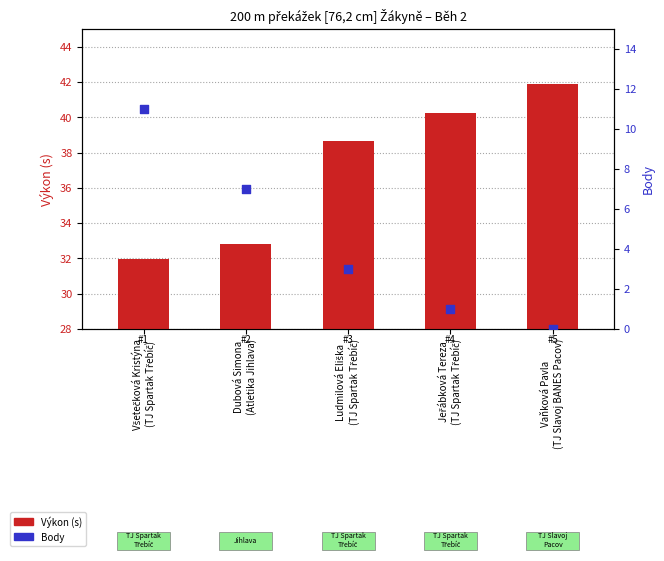

At how many categories does at least one series exceed 0?

5